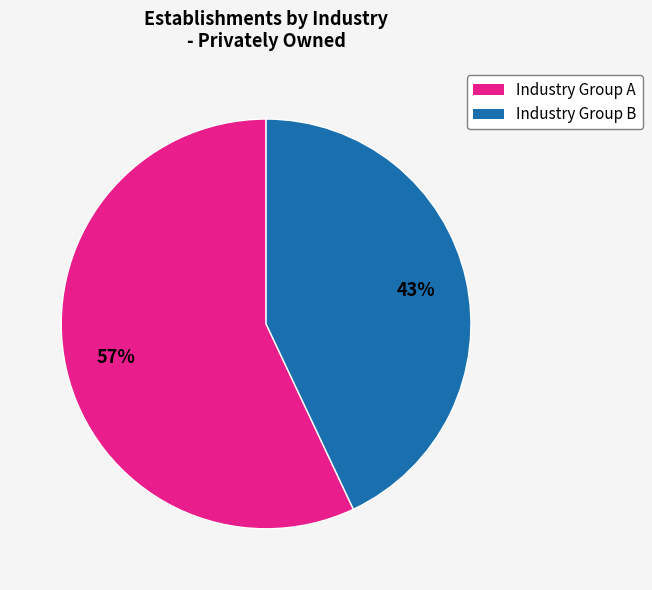

Rank the categories by value from highest to lowest.

Industry Group A, Industry Group B